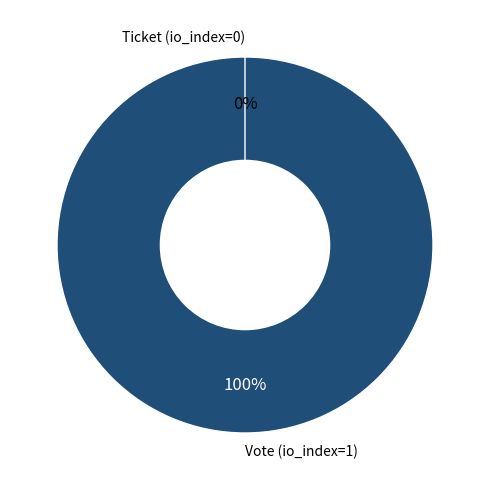

What is the smallest slice in the pie chart?

Ticket (io_index=0)